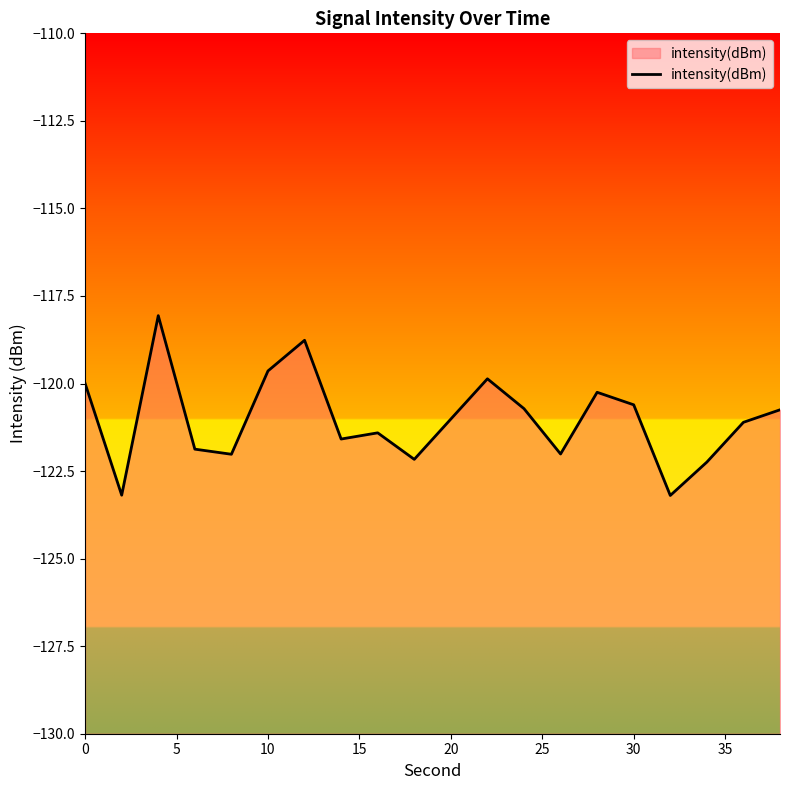

What is the maximum value shown in the chart?

-118.1